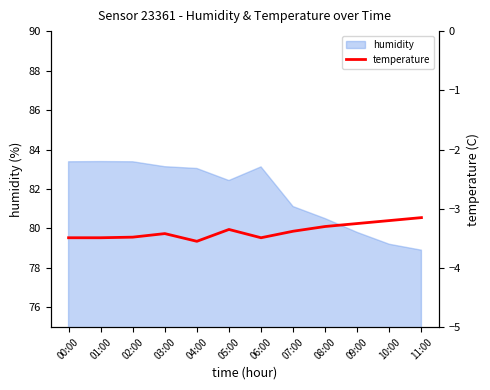

What value does the data have at 10:00?

-3.2